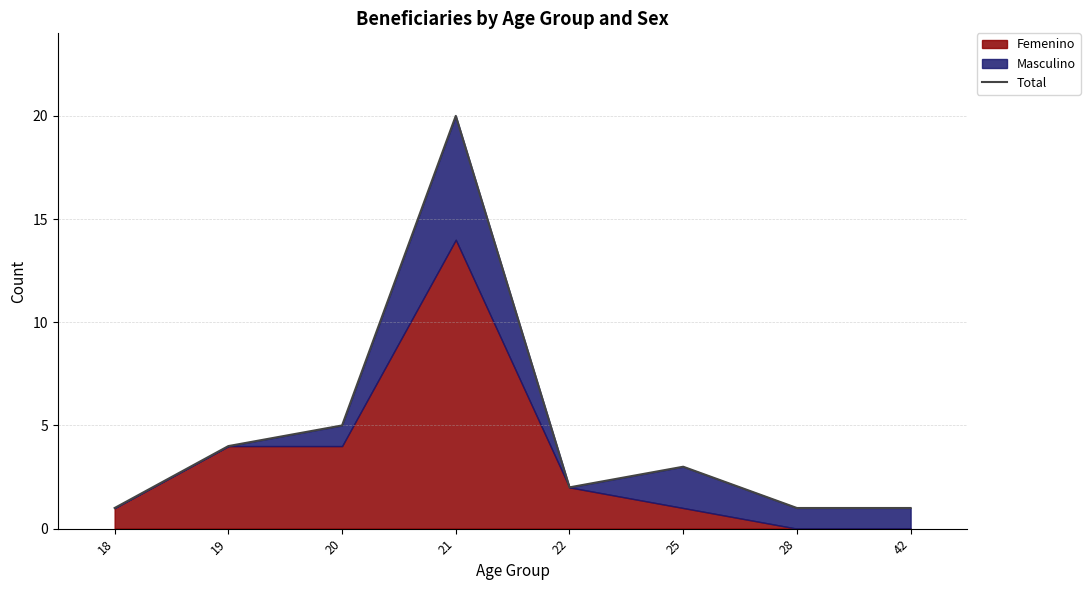

What is the change in value from 22 to 42?

-1